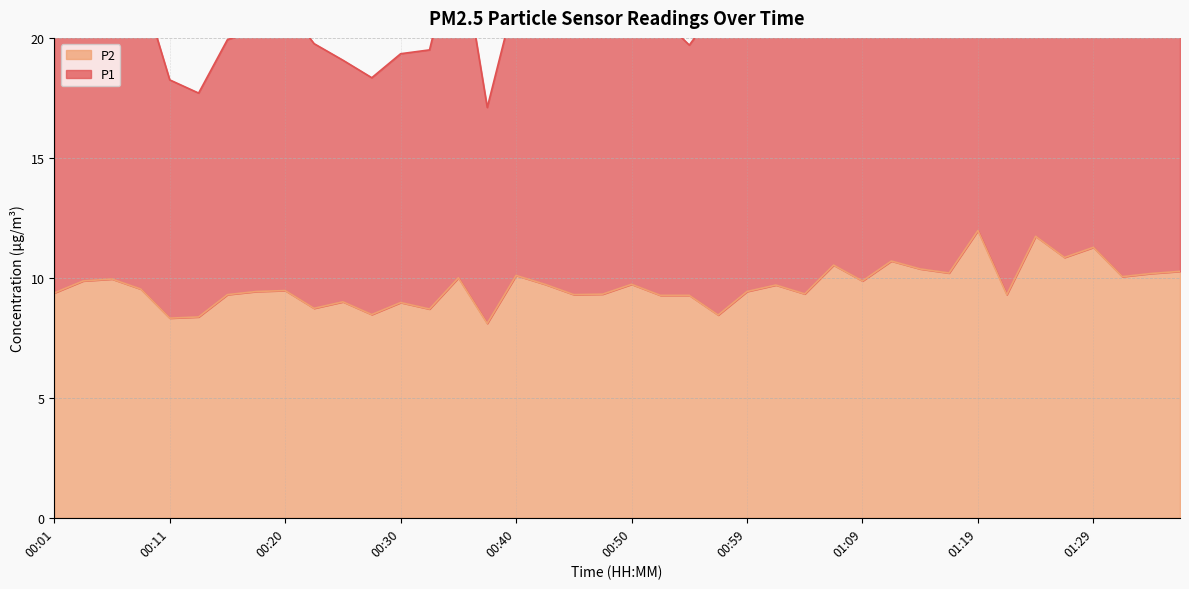

Approximately how many times larger is the value at 01:19 compared to 01:36?

1.2